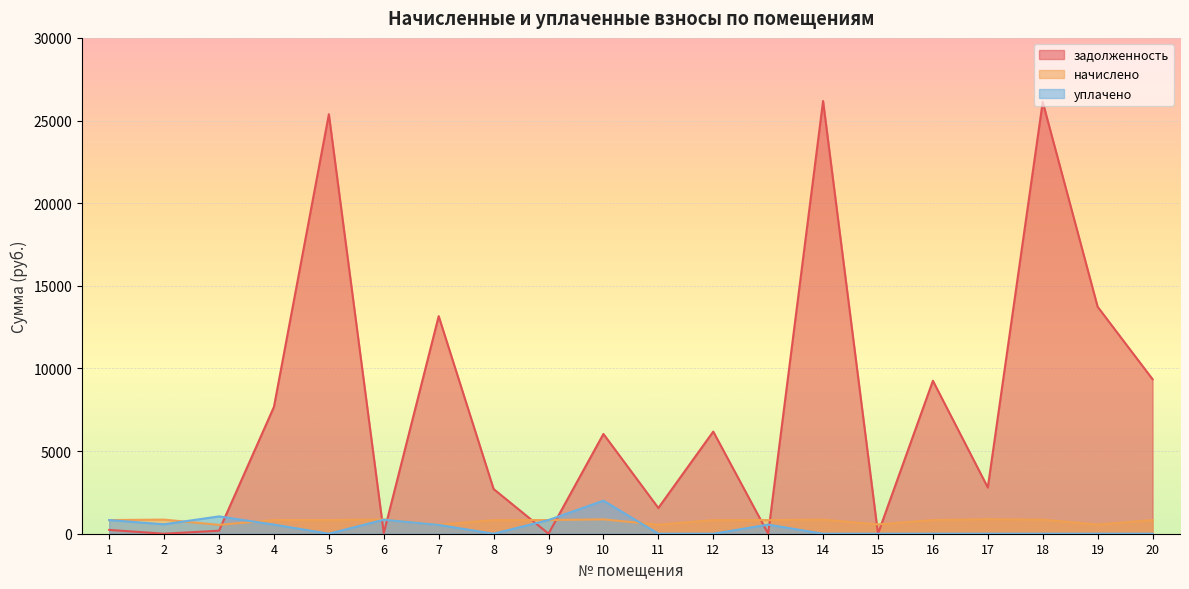

After their last crossing, which series has the higher values: уплачено or задолженность?

задолженность